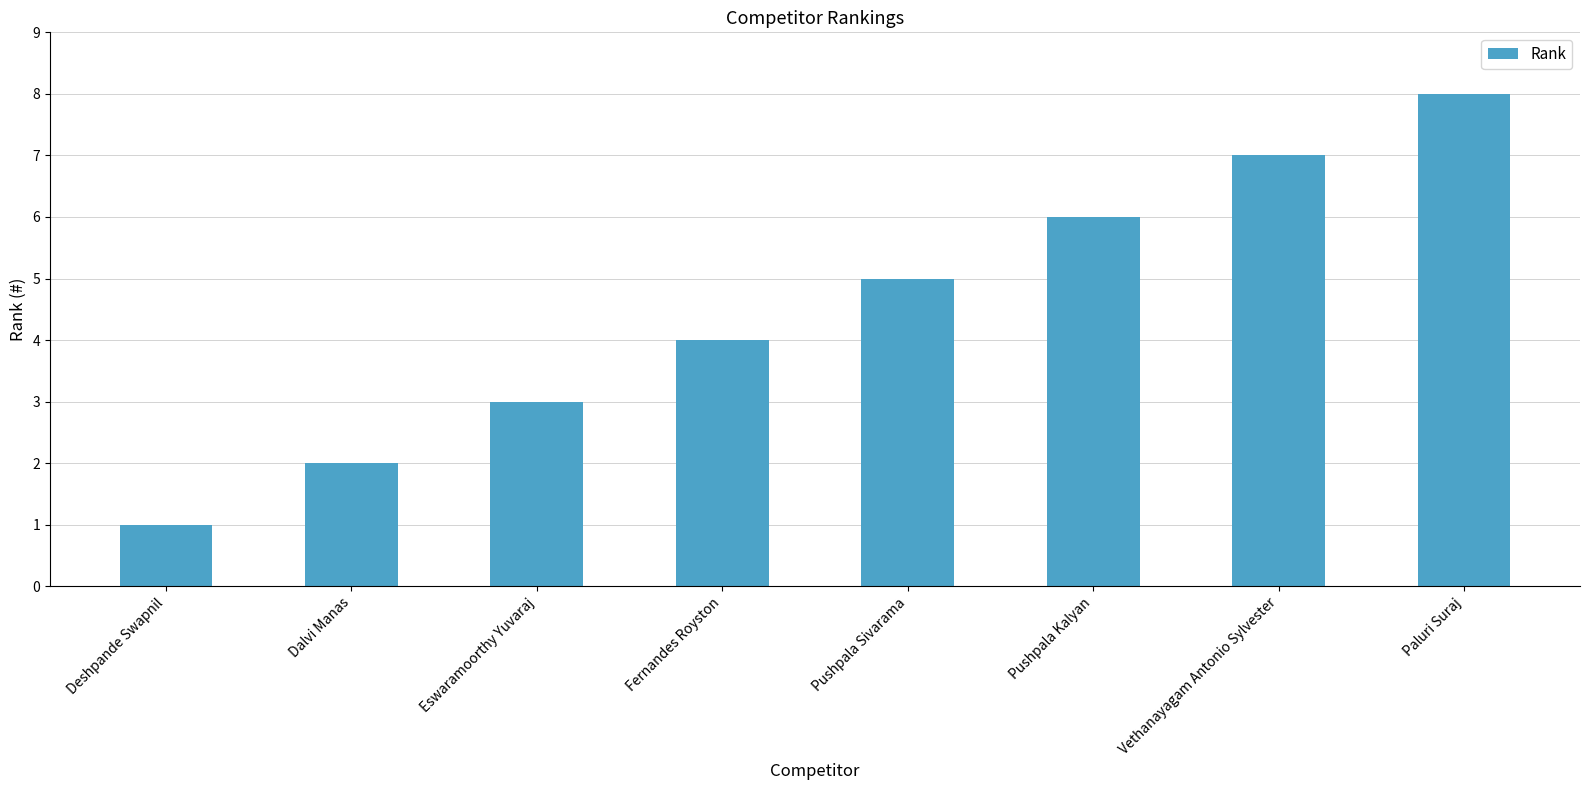

At which category does the chart reach its peak across all series?

Paluri Suraj